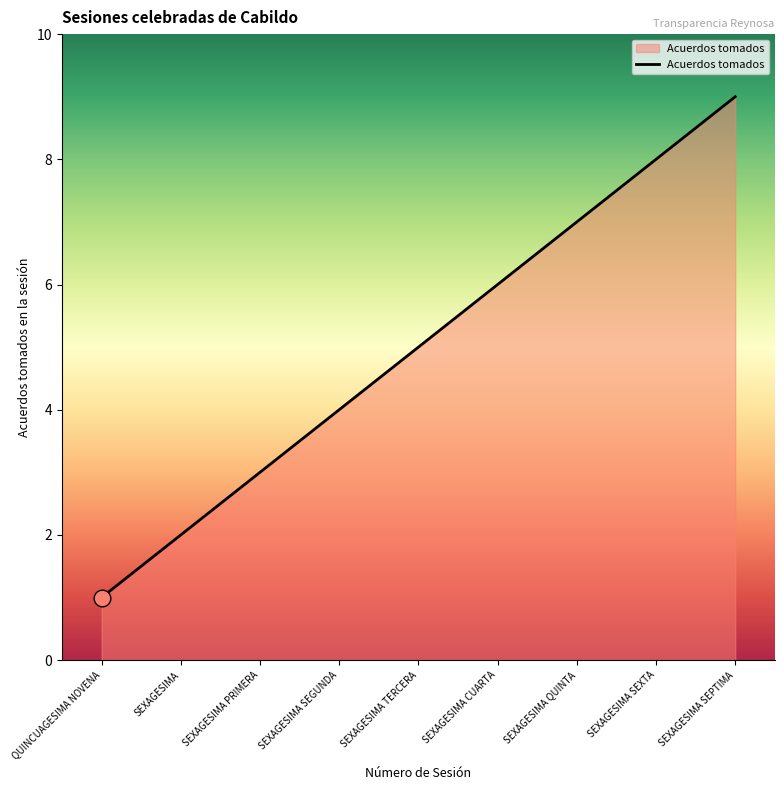

How many lines are shown in the chart?

1